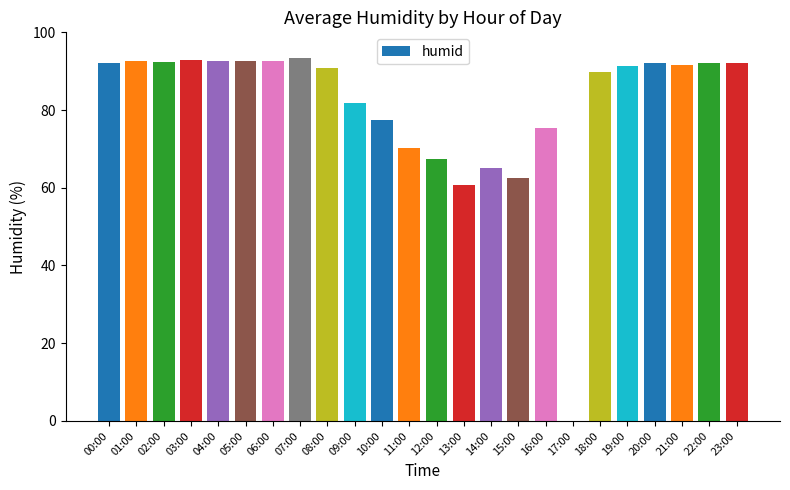

What is the approximate value at 19:00?

91.4